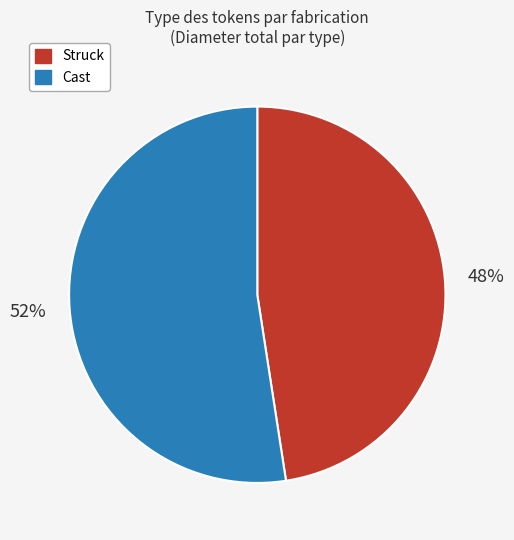

Is the sum of Struck and Cast greater than half?

Yes